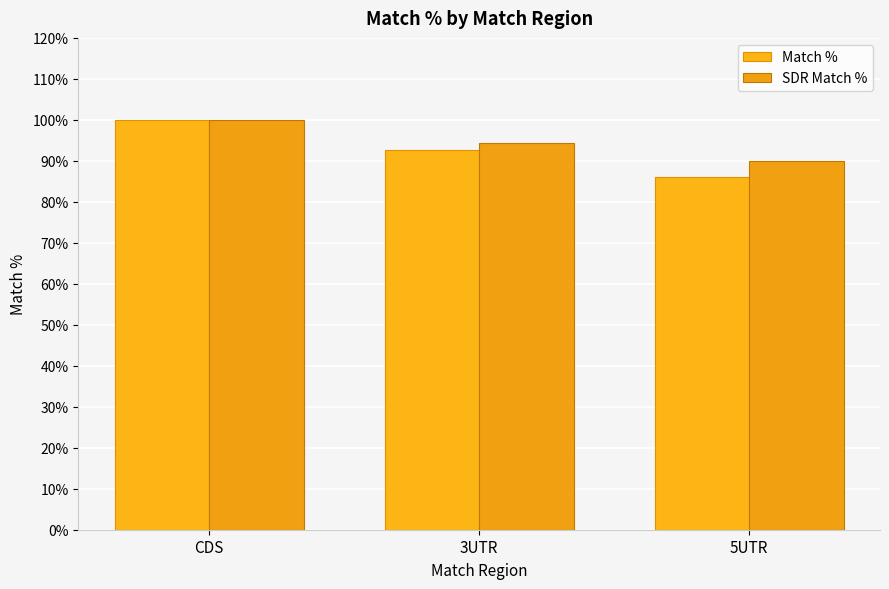

What is the lowest value of the SDR Match % series?

90.0